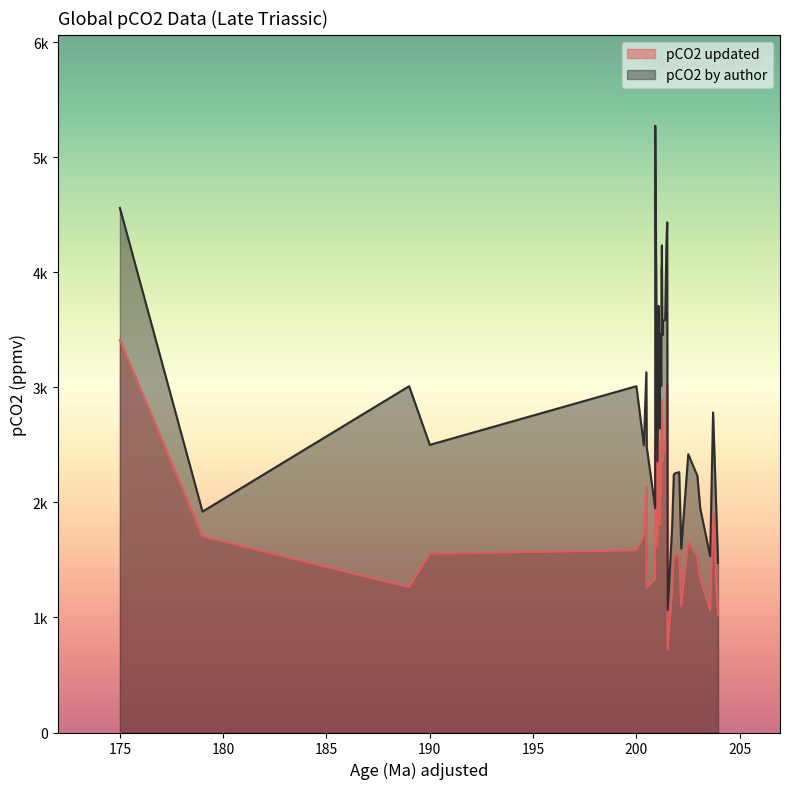

True or false: pCO2 by author and pCO2 updated intersect in this chart.

False